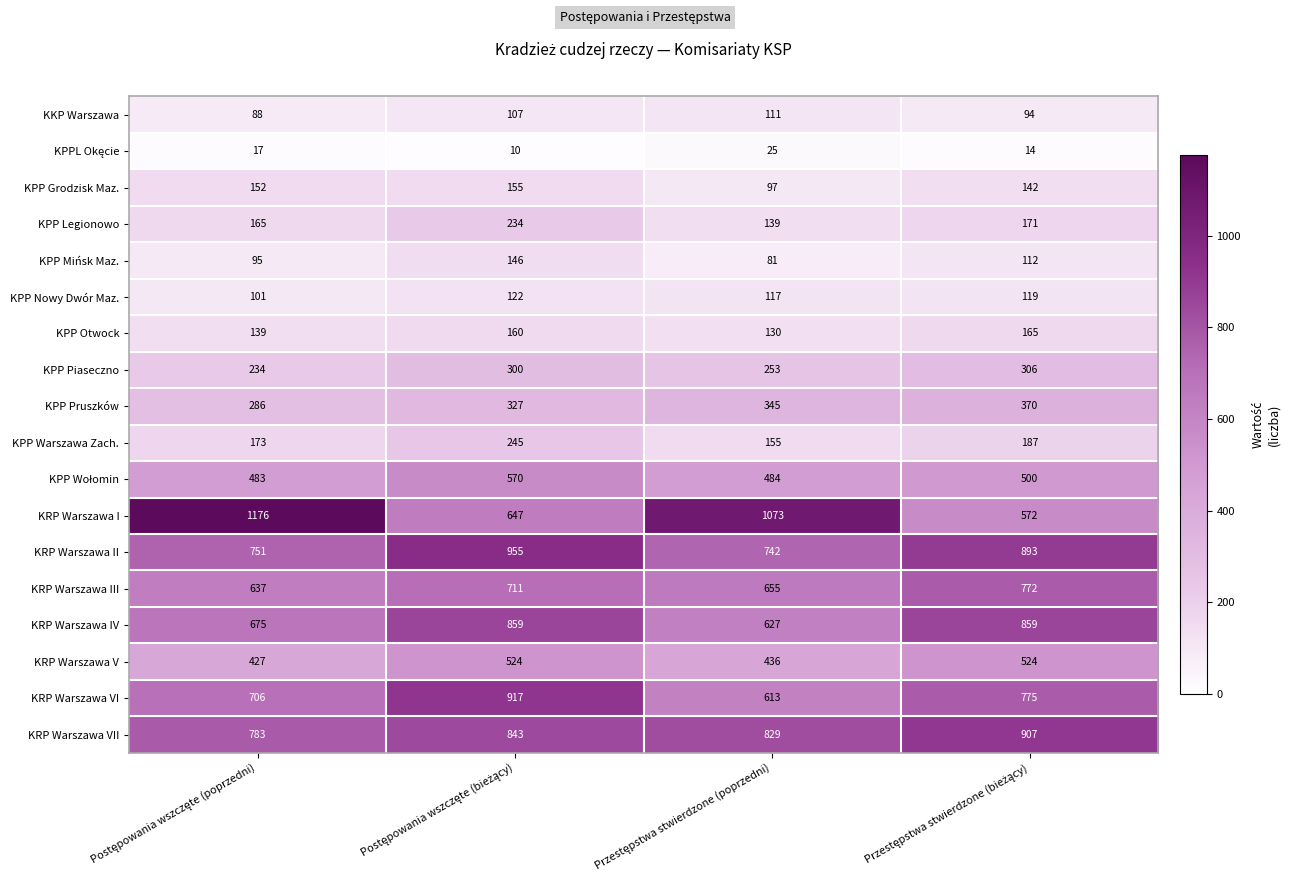

What is the average value of the KRP Warszawa VI series?

753